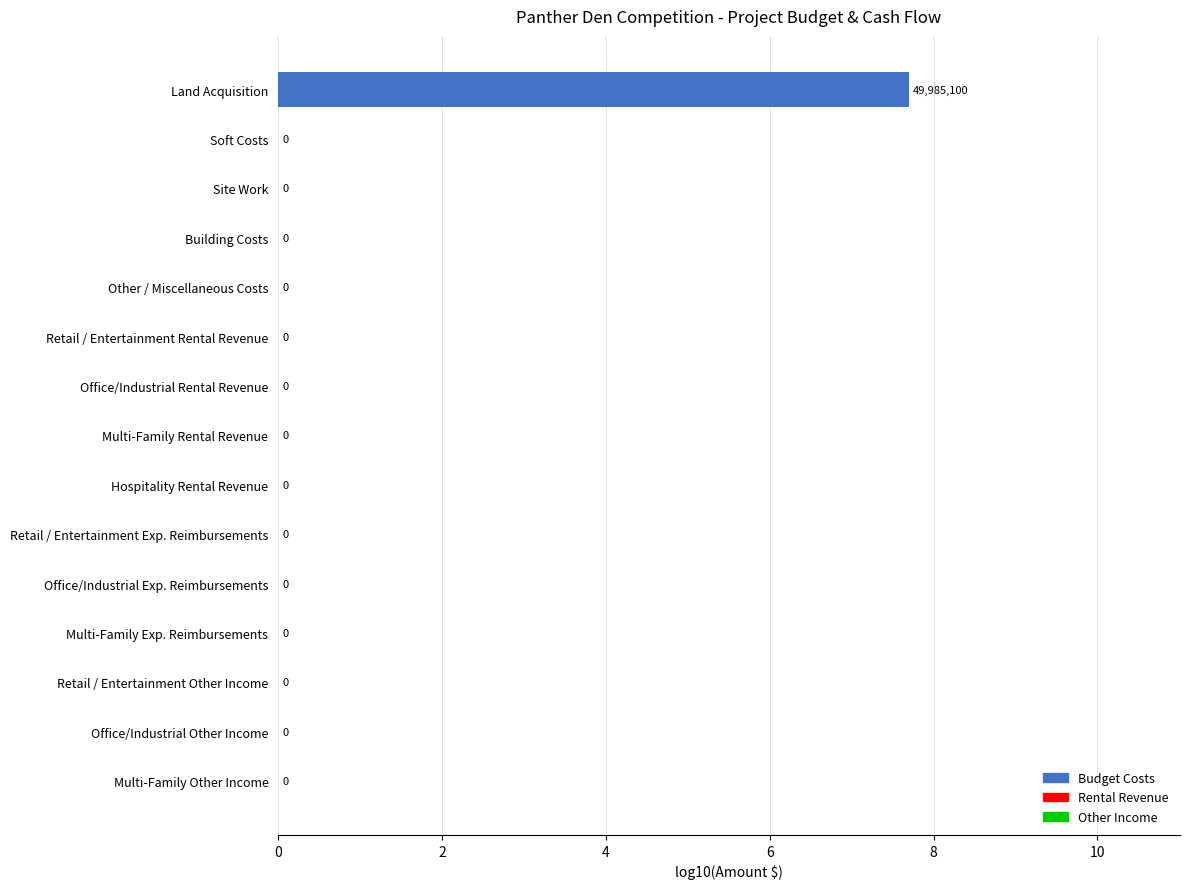

Is it true that the value at Office/Industrial Exp. Reimbursements is 0.0?

True